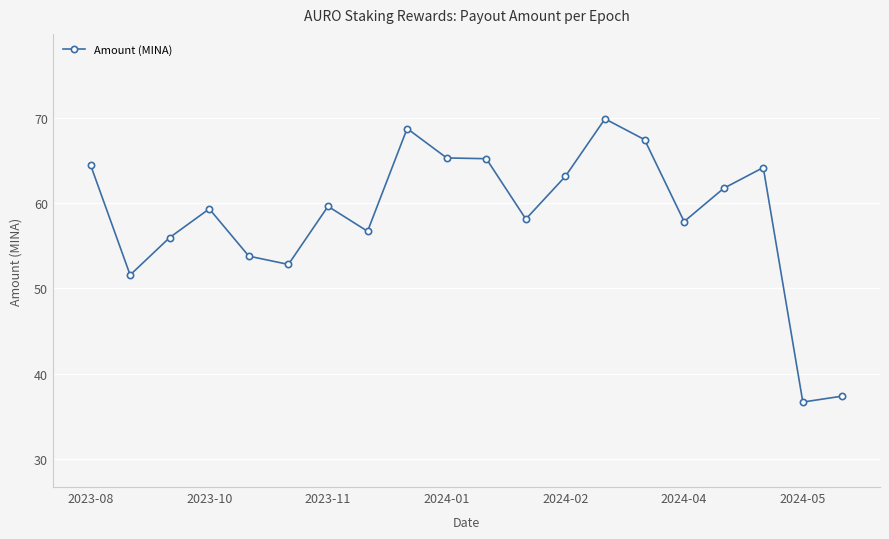

What is the value of the 18th point from the left?

64.1